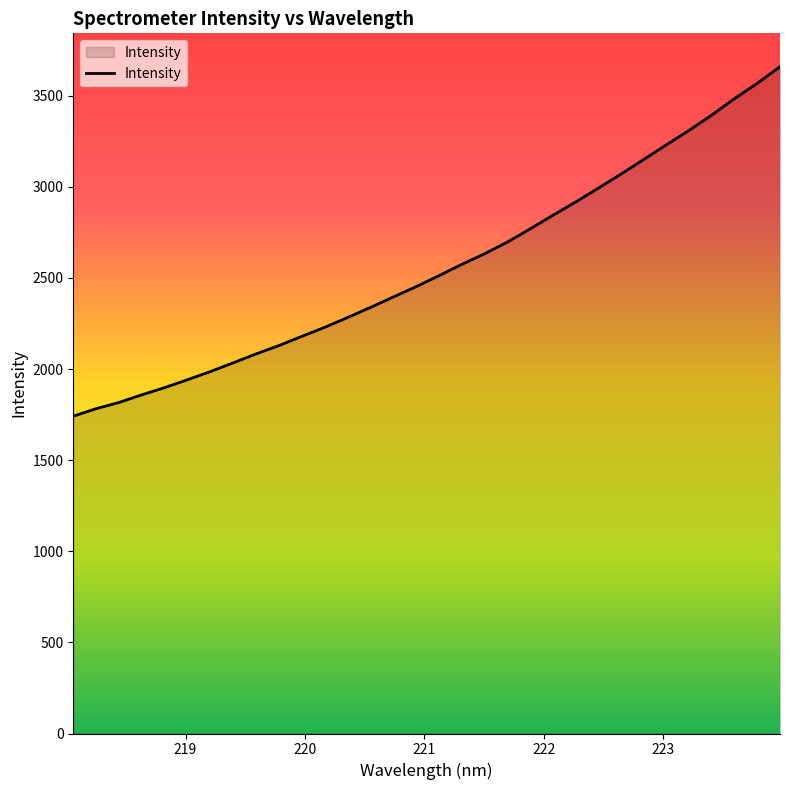

What is the maximum value shown in the chart?

3659.7